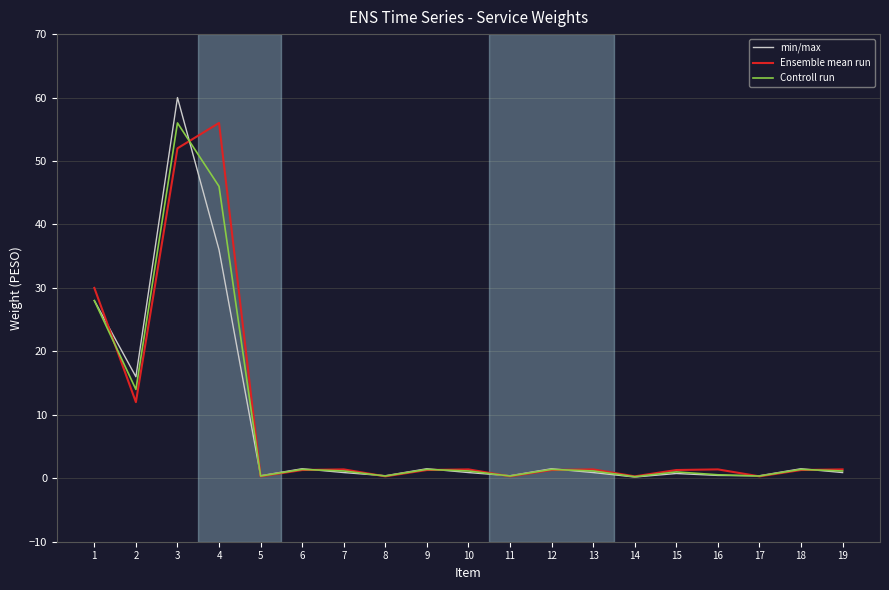

What is the highest value of the min/max series?

60.0